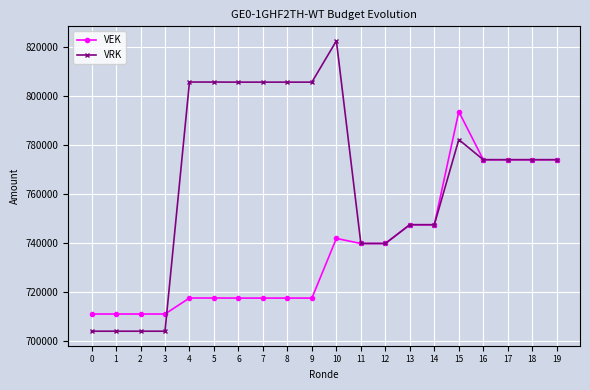

True or false: VEK has a value of 710844 at 0.

True